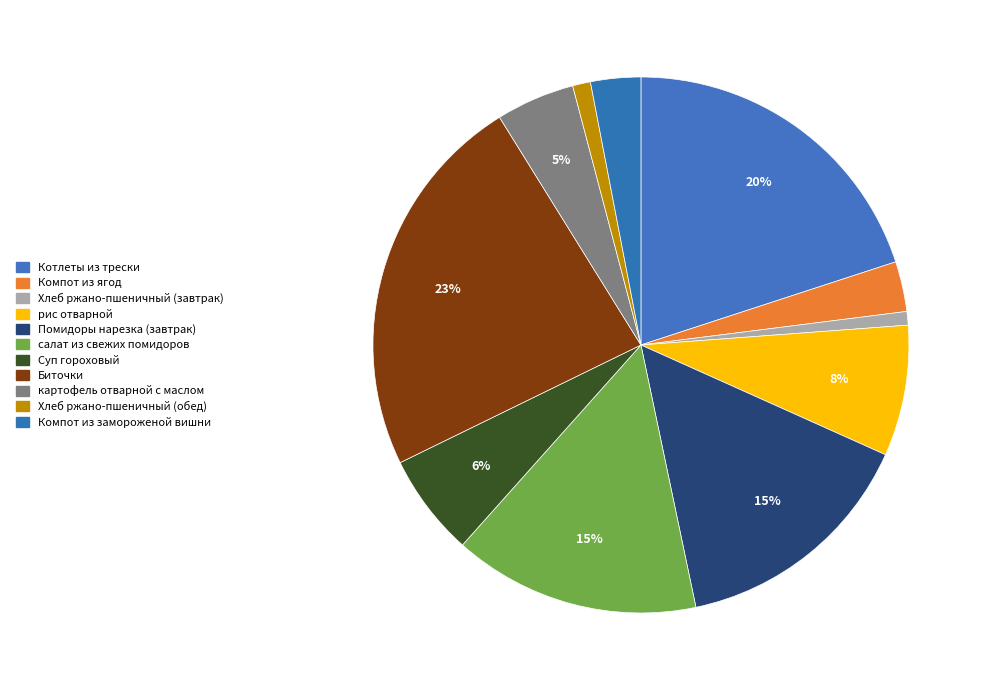

The Помидоры нарезка (завтрак) slice represents 6% of the pie. True or false?

False